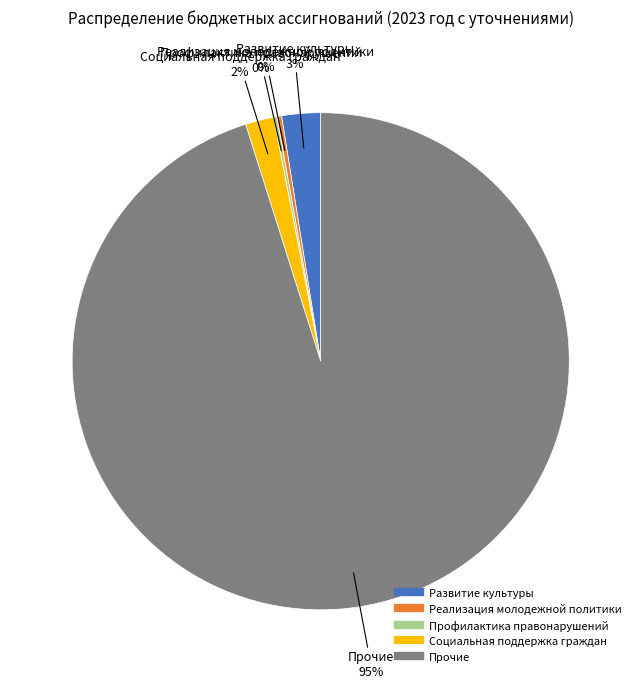

Which slice is the largest?

Прочие